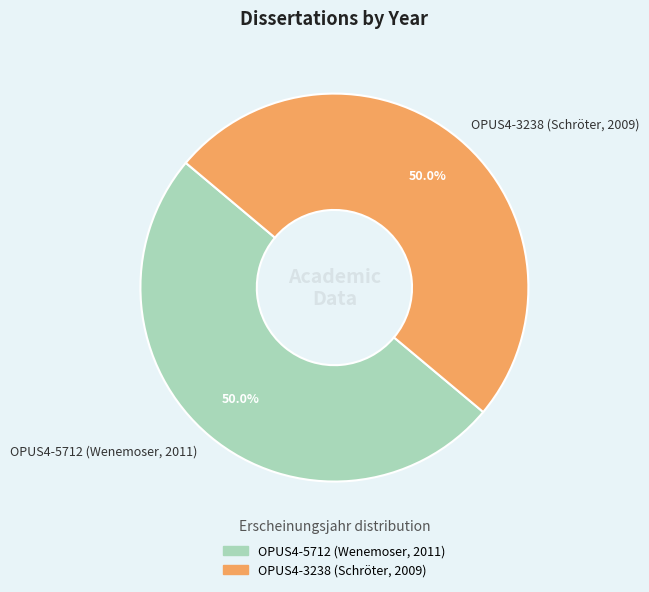

How many slices are in this pie chart?

2